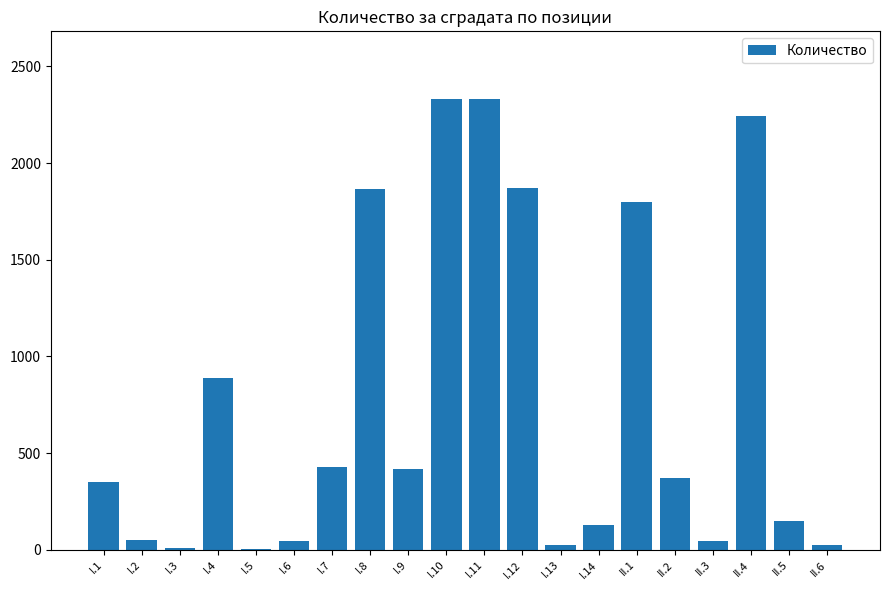

What is the ratio of the value at I.10 to the value at I.12?

1.2